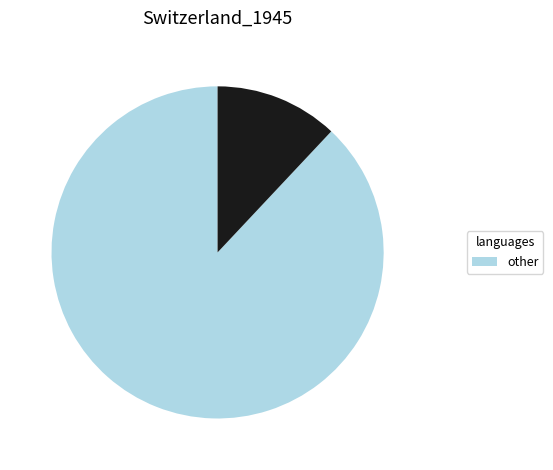

How many slices are in this pie chart?

2